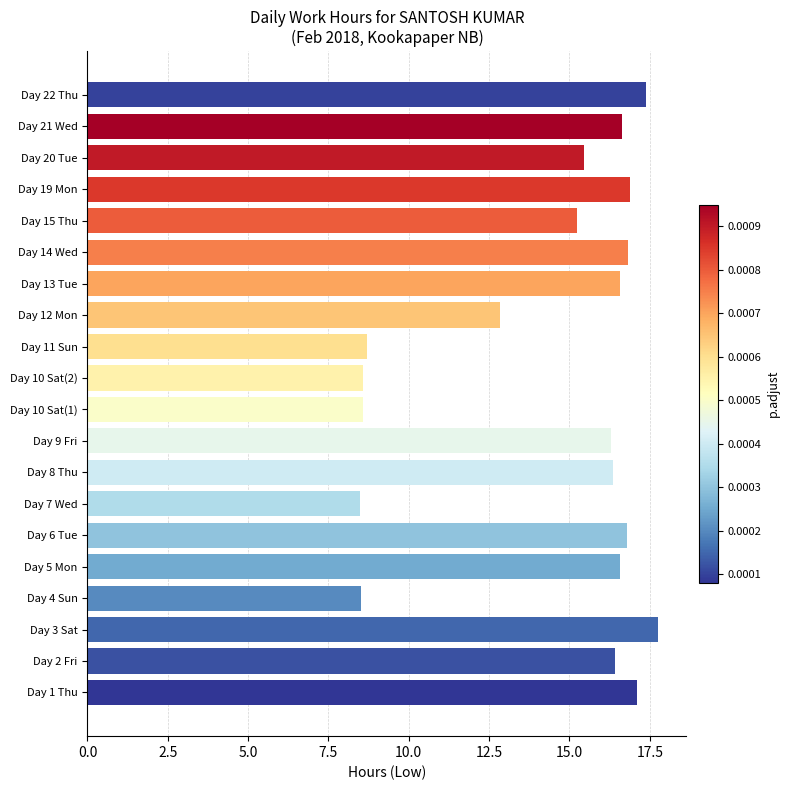

The chart shows a value of 17.8 at Day 3 Sat. True or false?

True